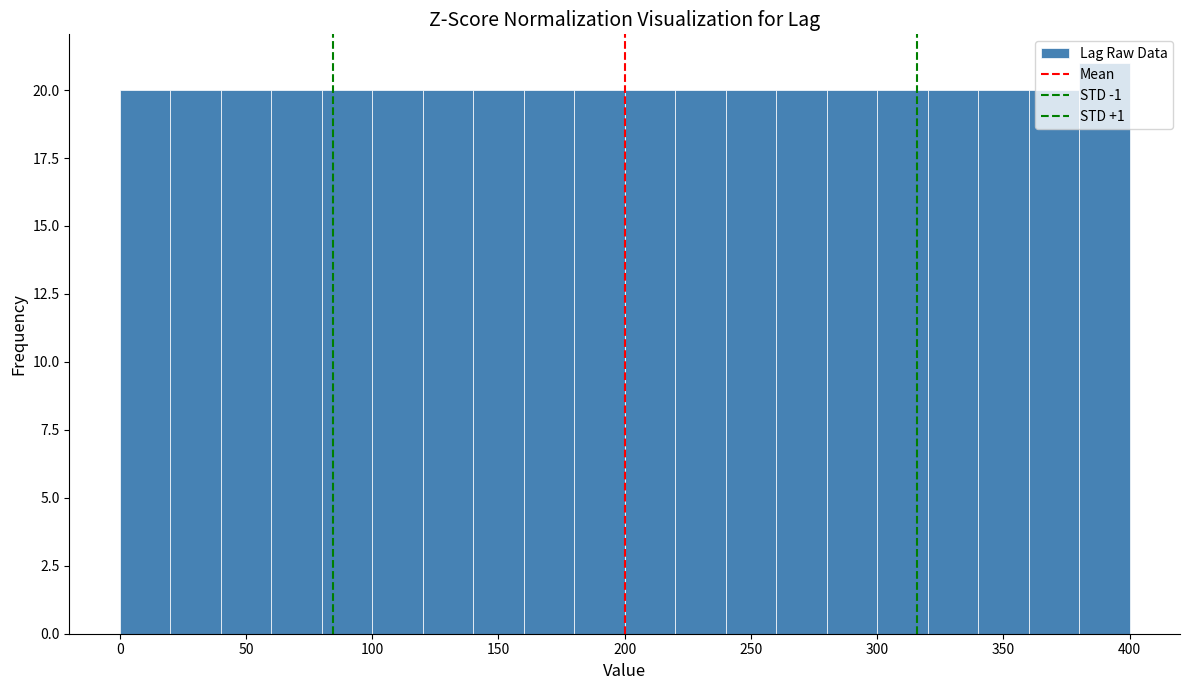

How tall is the bar that spans 120 to 140 on the x-axis? The values are not printed on the chart, so give them approximately, as read against the axis.

20